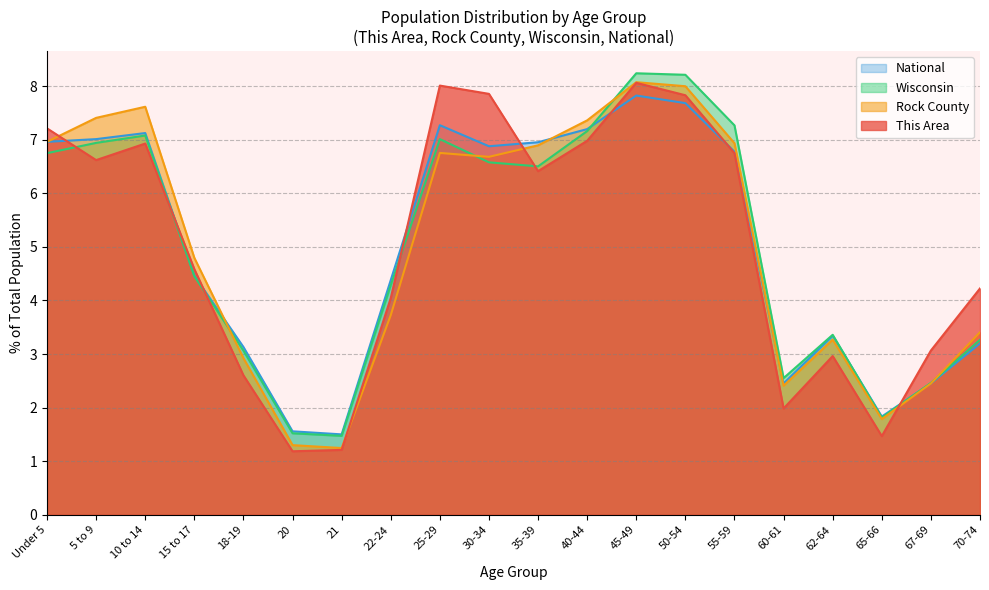

What is the total value across all series at 25-29?

29.0